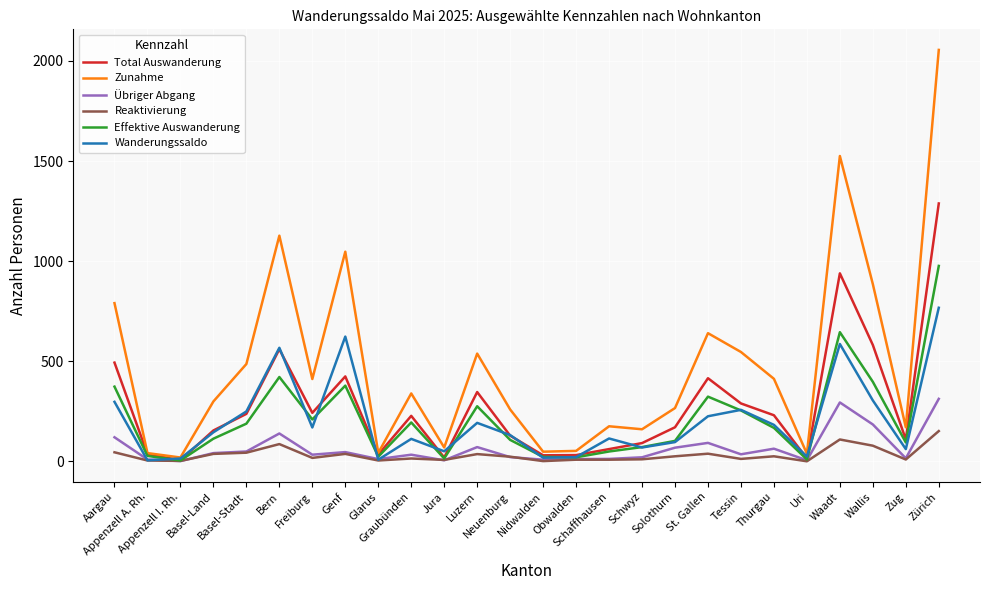

At how many categories does at least one series exceed 988?

4